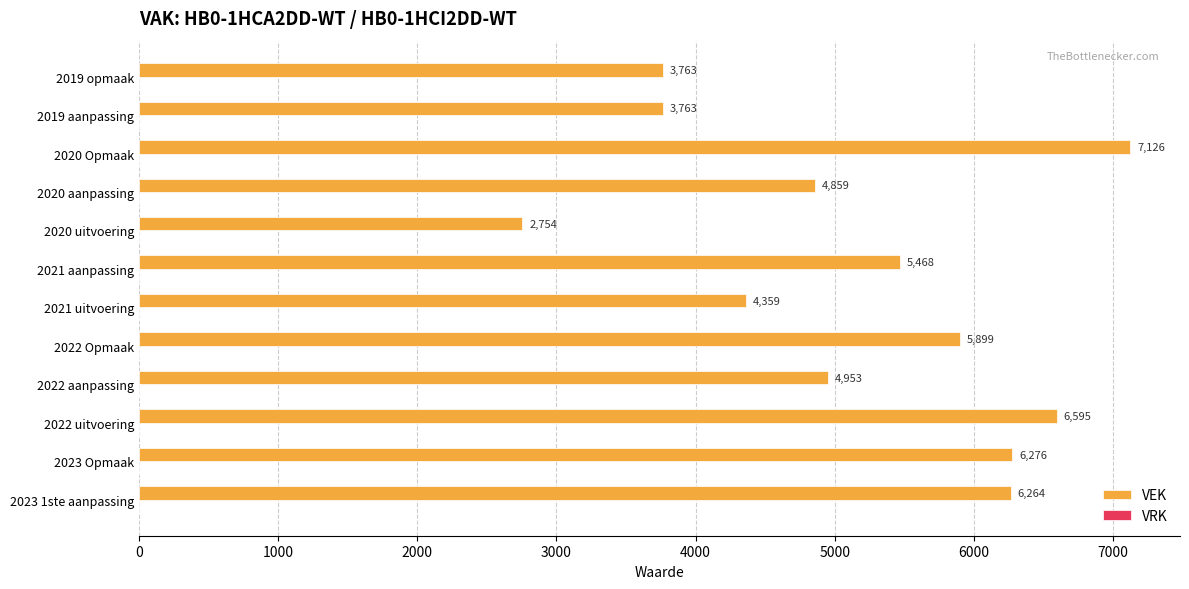

True or false: the data shows 1317 at 2019 opmaak.

False